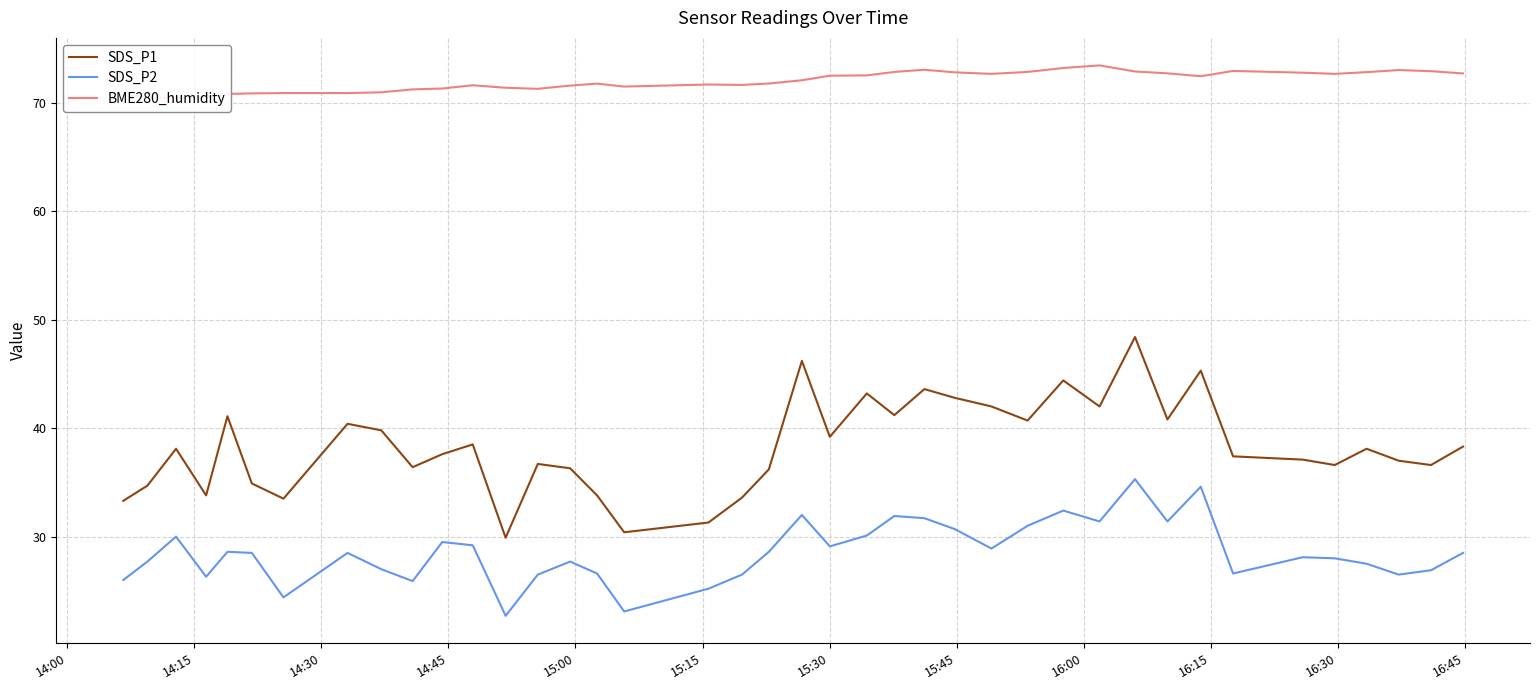

True or false: SDS_P2 has more than 1 points higher than both neighbors.

True